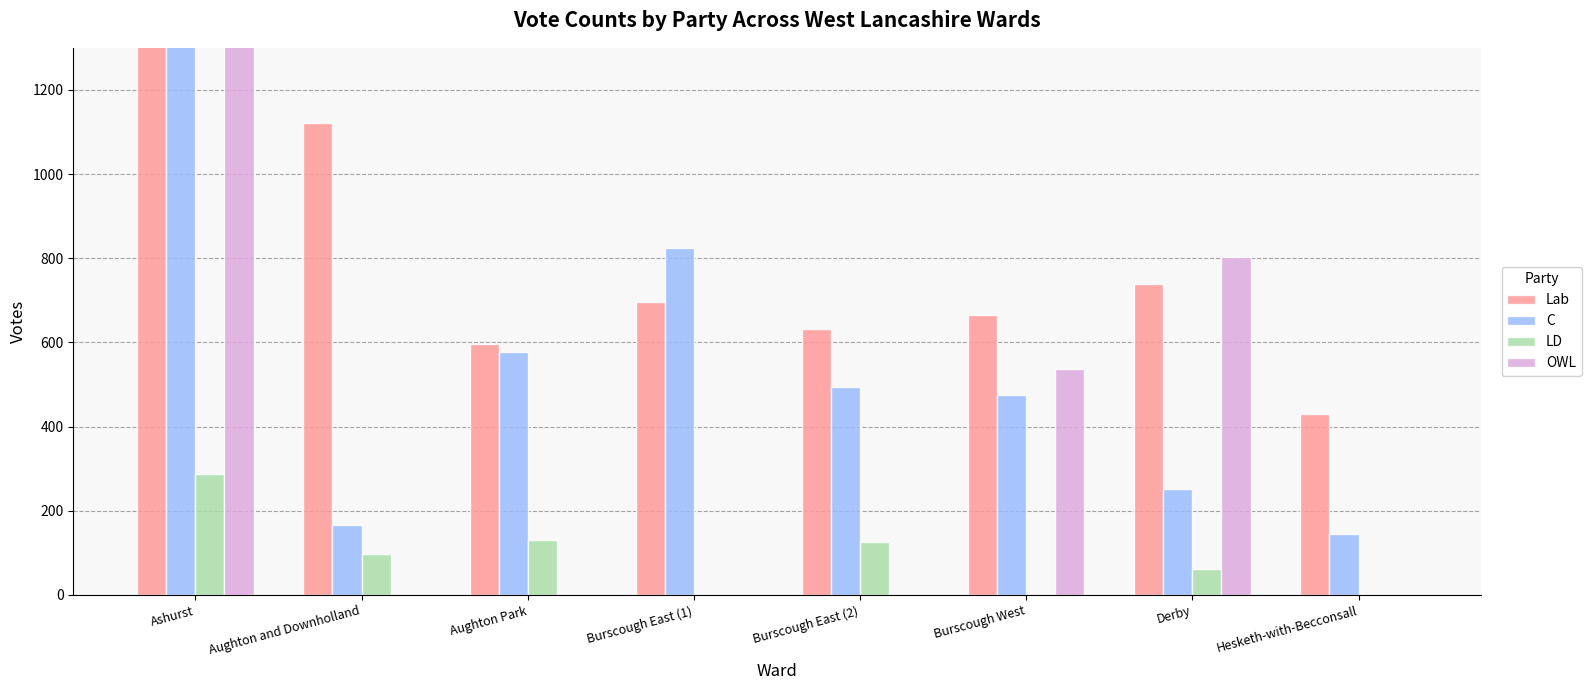

How many bars are there in each group?

4